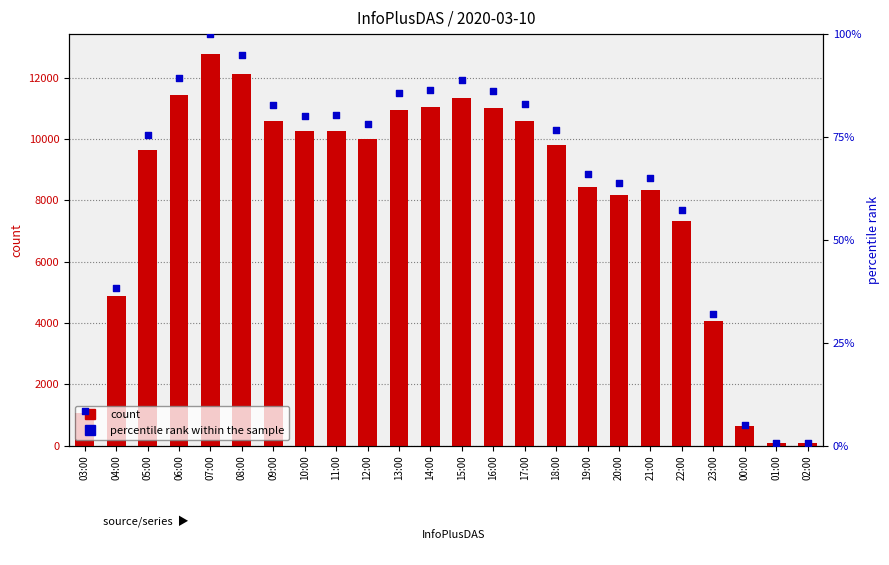

At how many categories does at least one series exceed 8434?

15